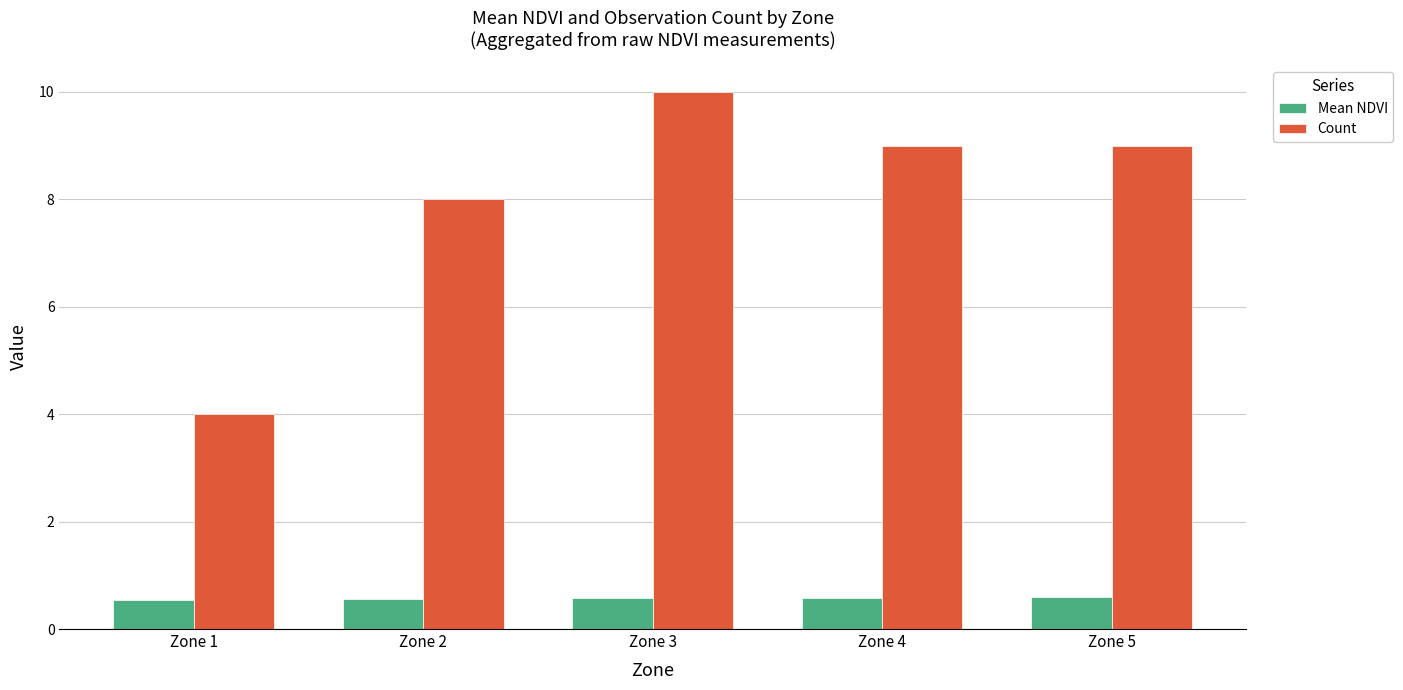

True or false: Count has a value of 5.3 at Zone 5.

False